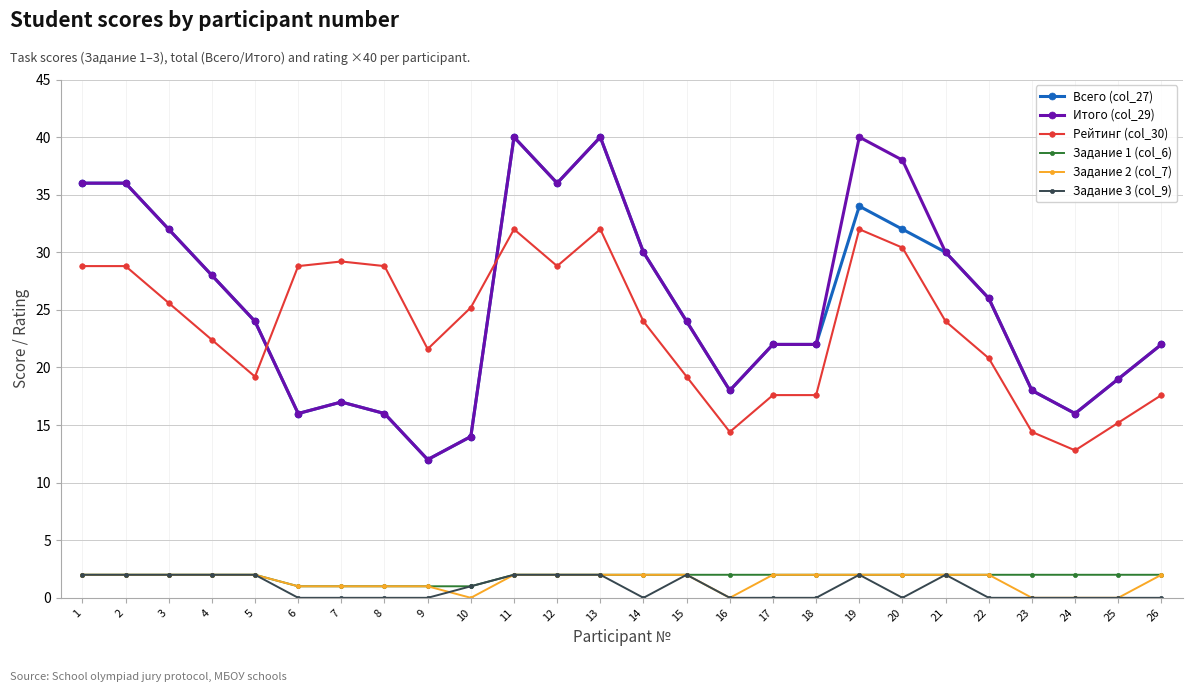

Is this an area chart (filled region under the line)?

No